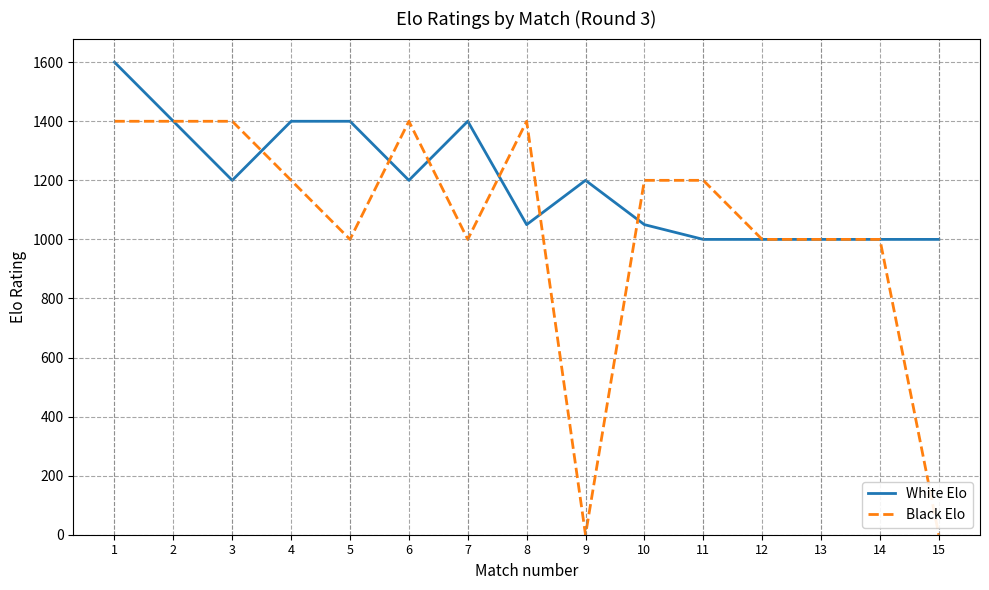

At which category does the chart reach its peak across all series?

1